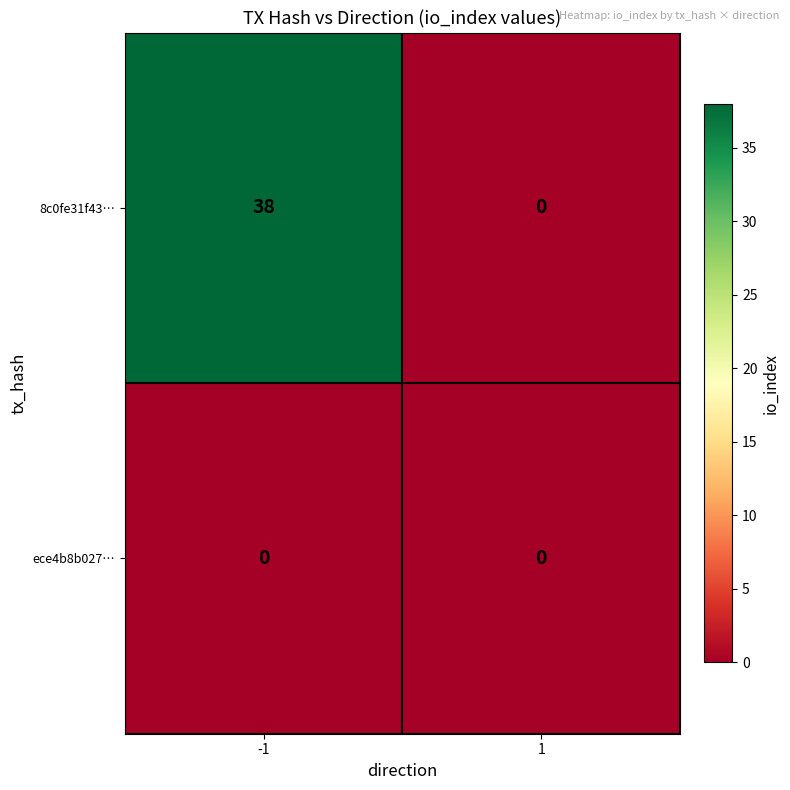

Reading left to right, transcribe all the data shown in this chart.

8c0fe31f43…: -1=38	1=0
ece4b8b027…: -1=0	1=0